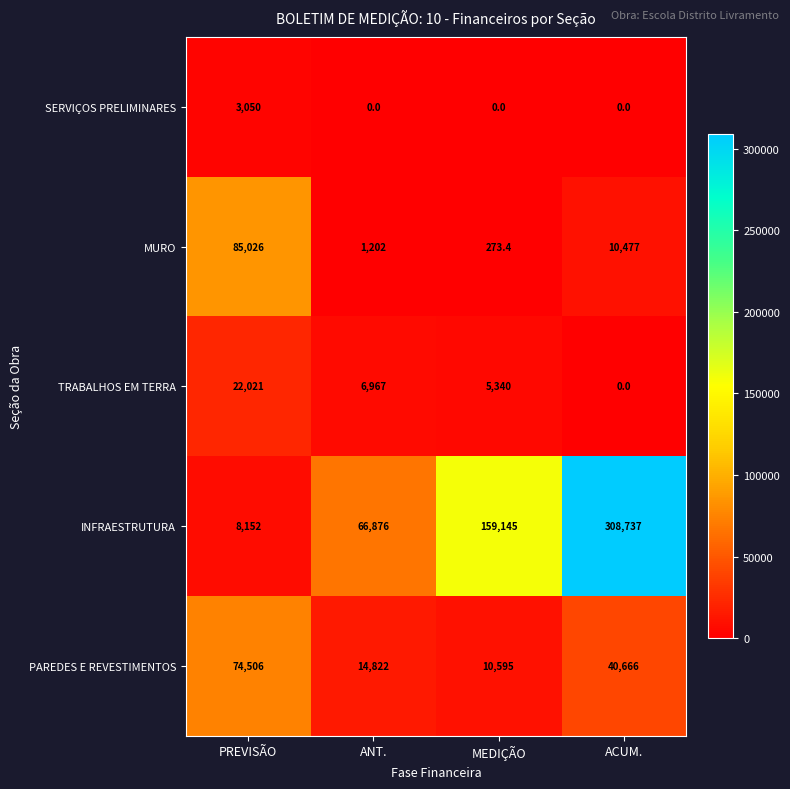

What is the difference between the maximum and minimum values in the SERVIÇOS PRELIMINARES series?

3050.0